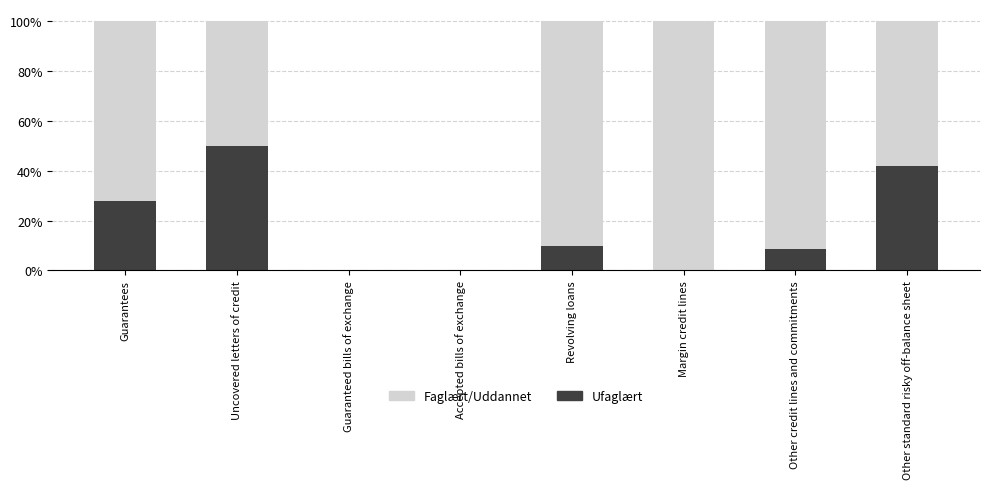

Does the chart contain stacked bars?

Yes